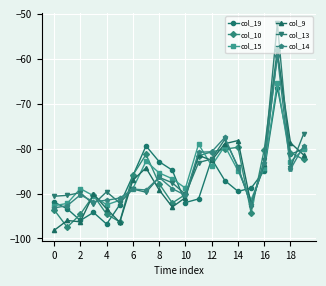

What is the value of the col_10 point at the 12th from the left?

-81.6